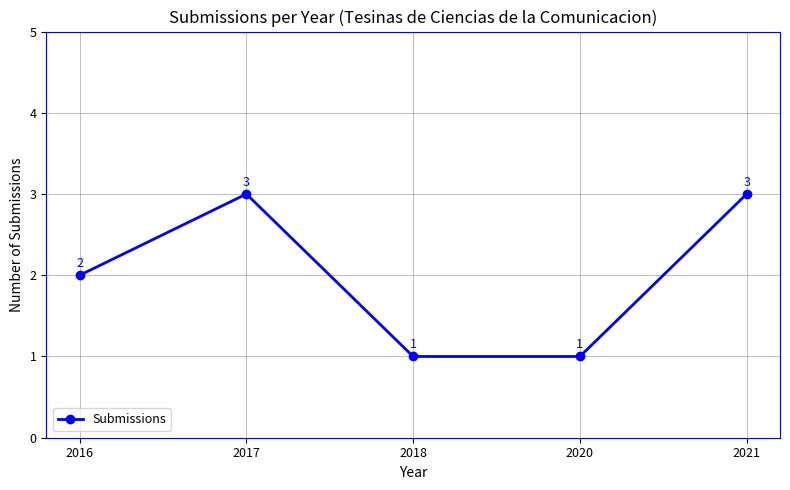

Reading left to right, transcribe all the data shown in this chart.

2016=2	2017=3	2018=1	2020=1	2021=3